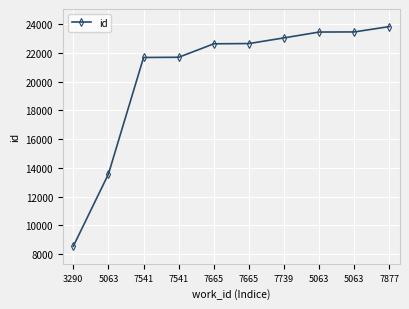

What is the sum of all values?

204495